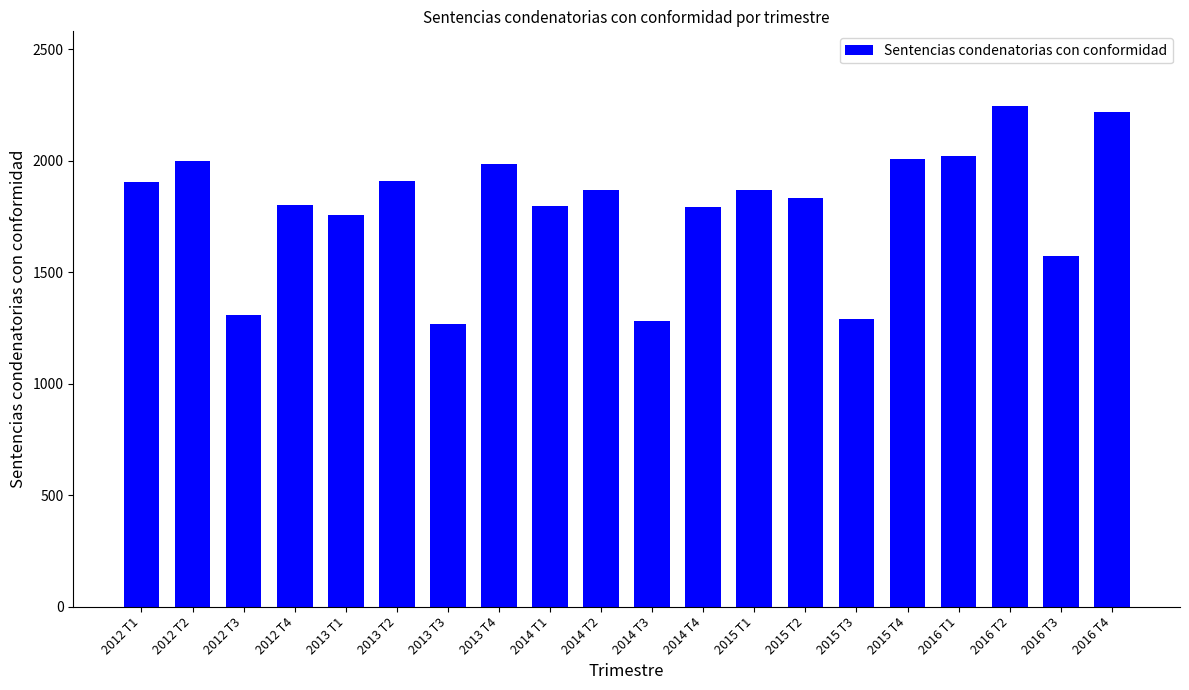

What is the sum of the values at 2014 T2 and 2013 T3?

3134